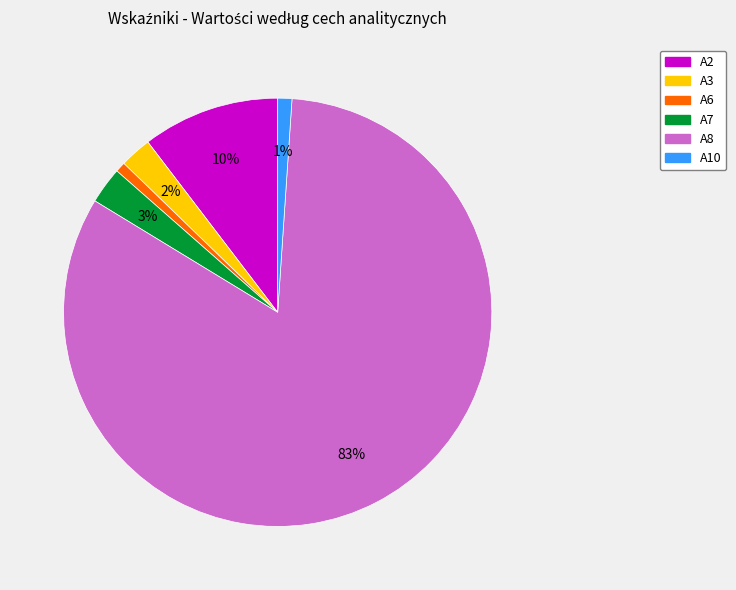

To the nearest percent, what is the average slice percentage?

17%